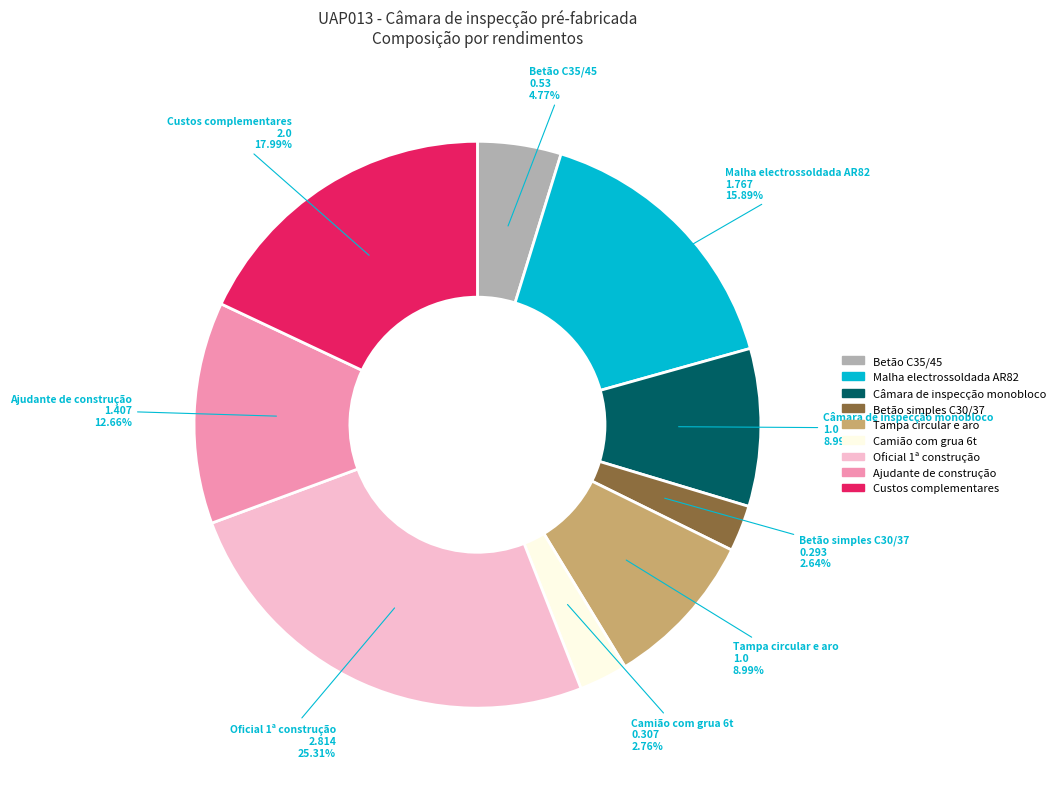

Is there any slice that represents more than half of the pie?

No